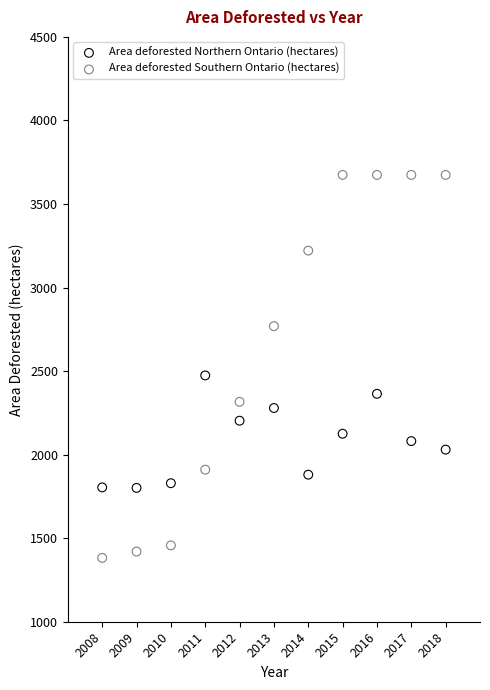

Which series has the largest Y range (max minus min)?

Area deforested Southern Ontario (hectares)